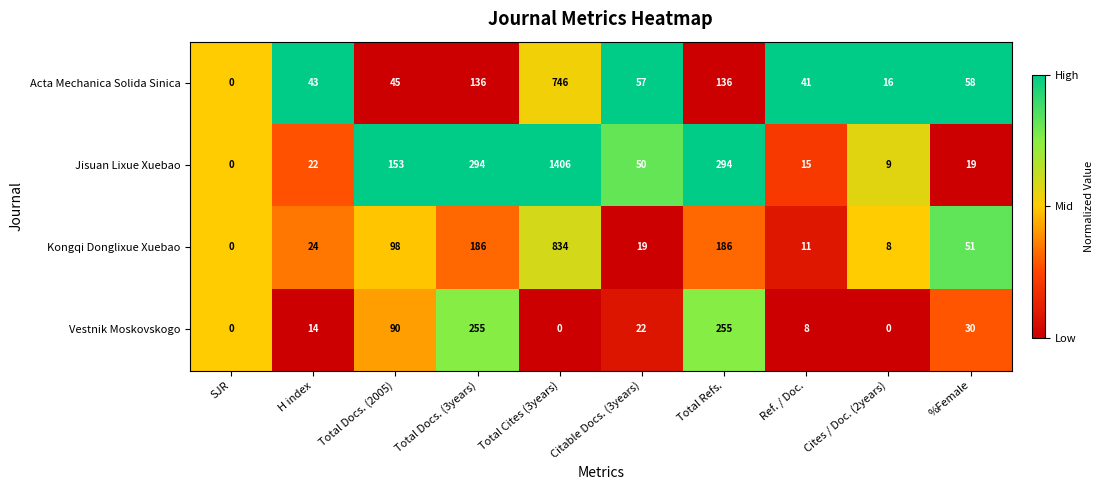

The value of Acta Mechanica Solida Sinica at Total Docs. (2005) is 45. True or false?

True